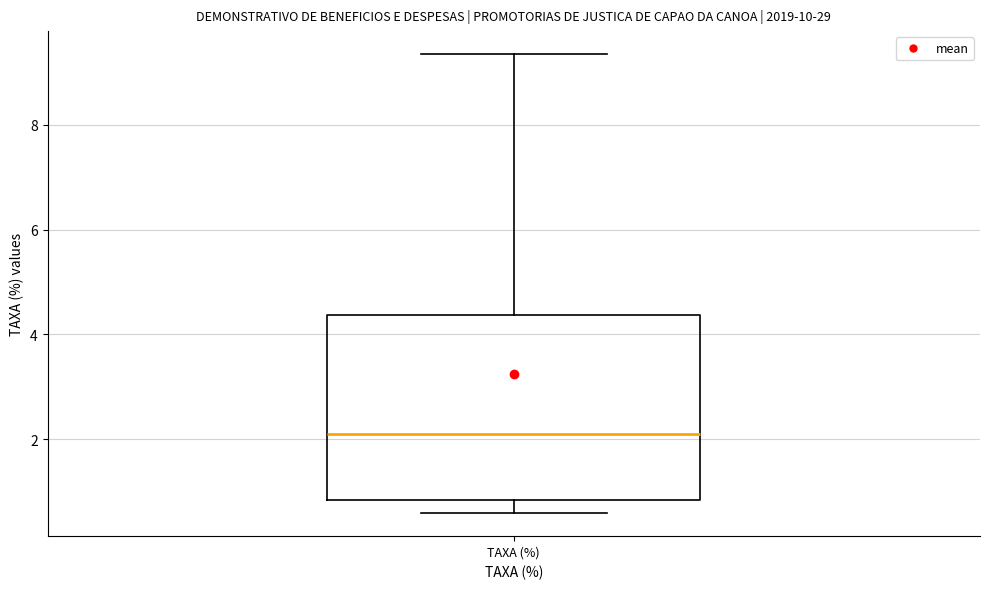

Transcribe this box plot: give where the median line is, the range the box spans, and where the two whiskers end, as read against the y-axis. The values are not printed on the chart, so give them approximately, as read against the axis.

median 2.2, box 0.8 to 4.4, whiskers 0.6 to 9.4